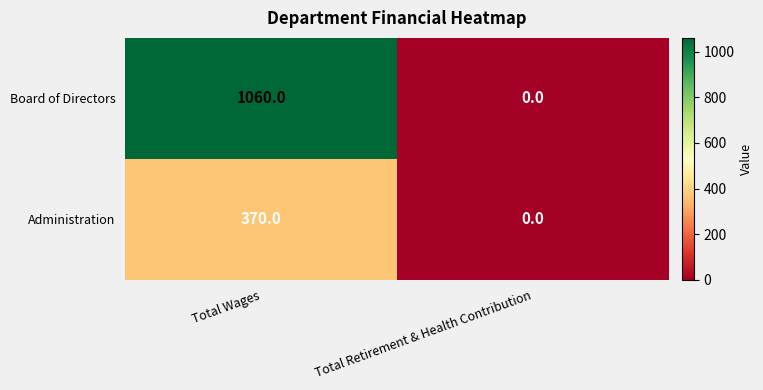

Which series has the largest total across all categories?

Board of Directors